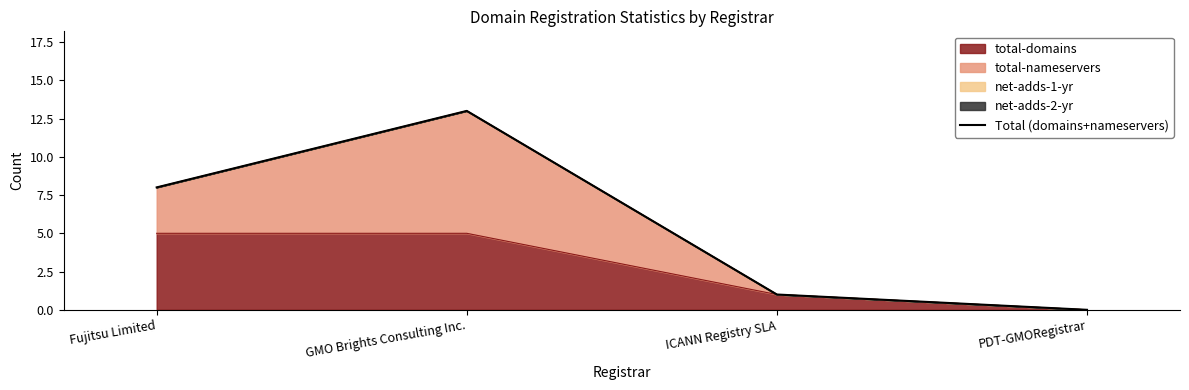

The chart shows a value of 1 at ICANN Registry SLA. True or false?

True